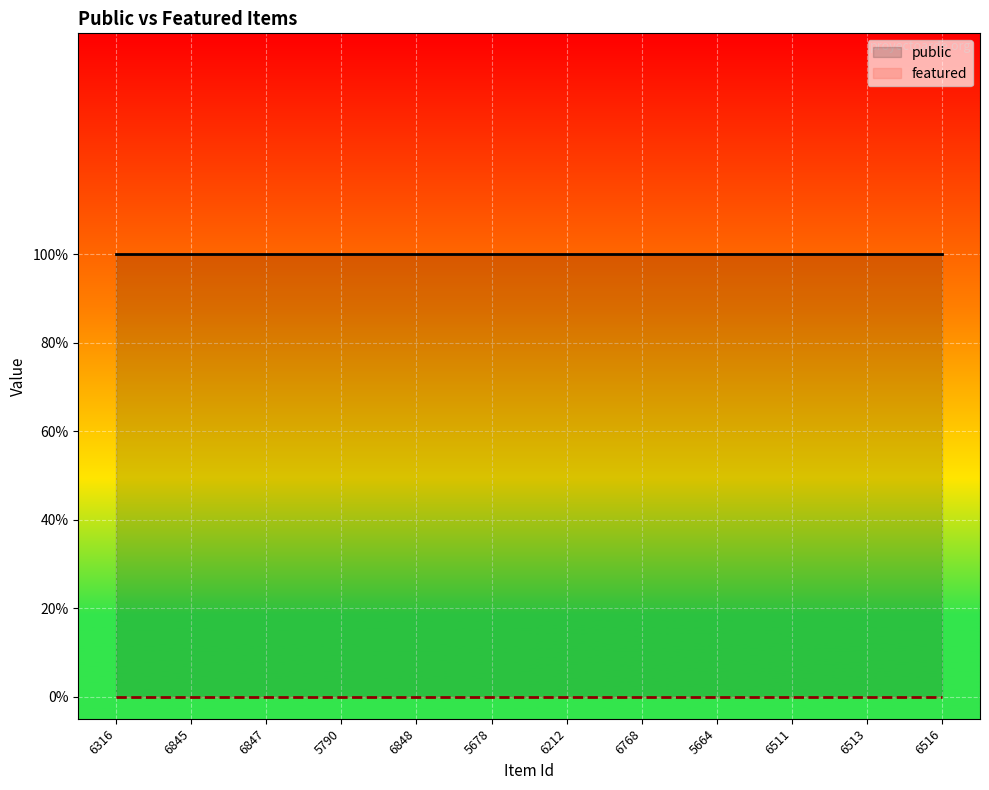

List the series in order of their peak value, highest first.

public, featured